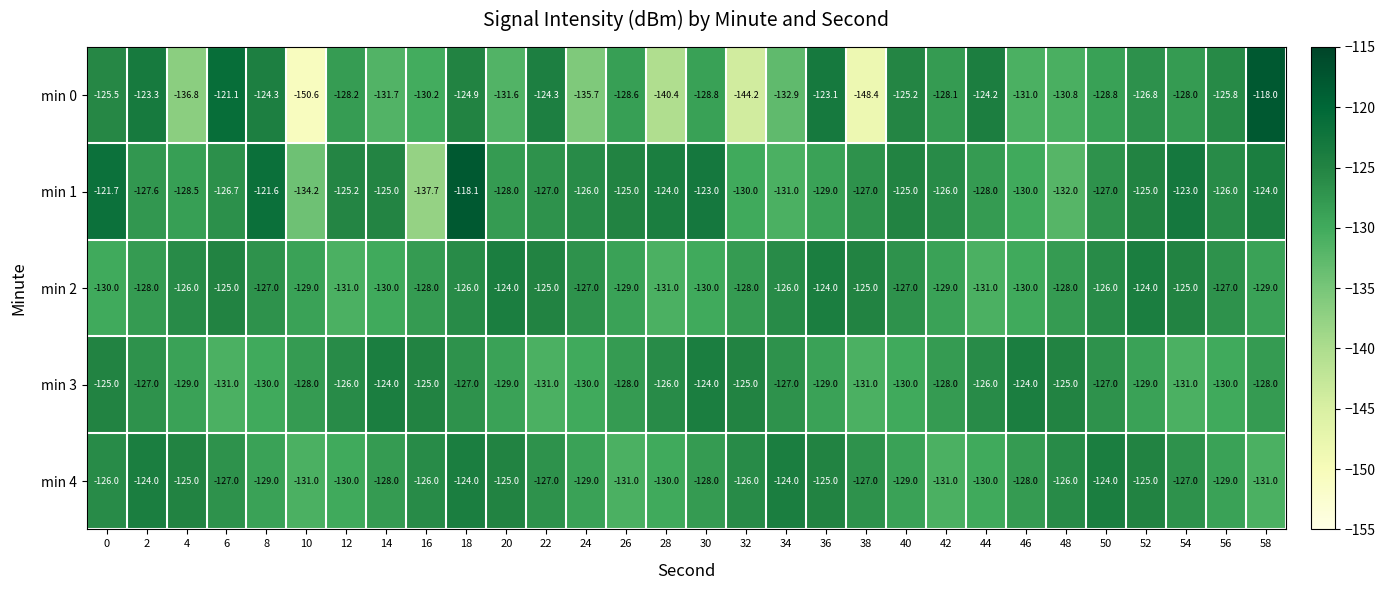

What is the minimum value shown in the chart?

-150.6